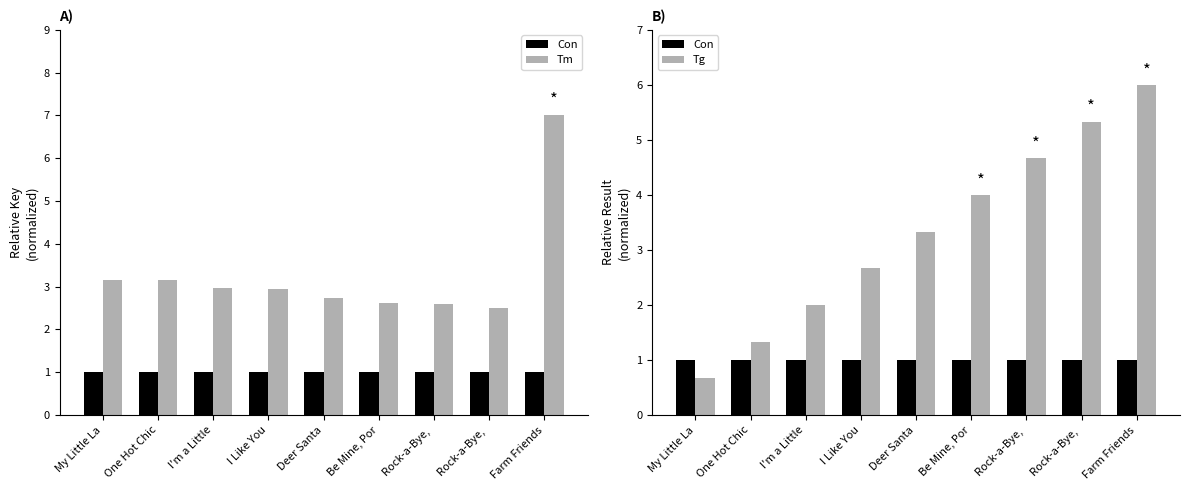

List the labels in order of Con value, largest first.

My Little La, One Hot Chic, I'm a Little, I Like You, Deer Santa, Be Mine, Por, Rock-a-Bye, , Rock-a-Bye, , Farm Friends